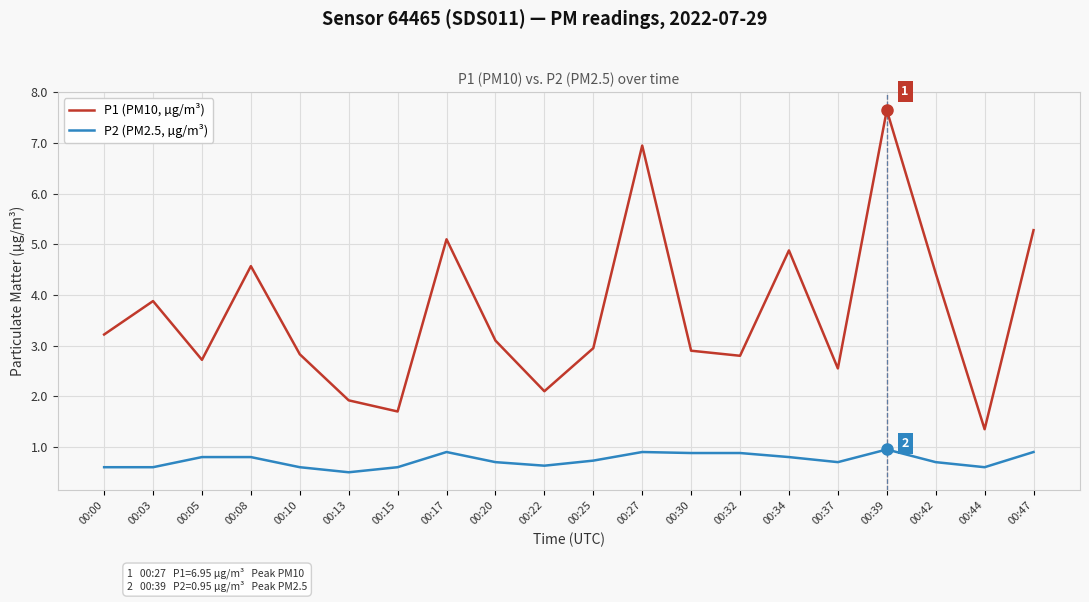

What is the average value of the P1 (PM10, µg/m³) series?

3.6